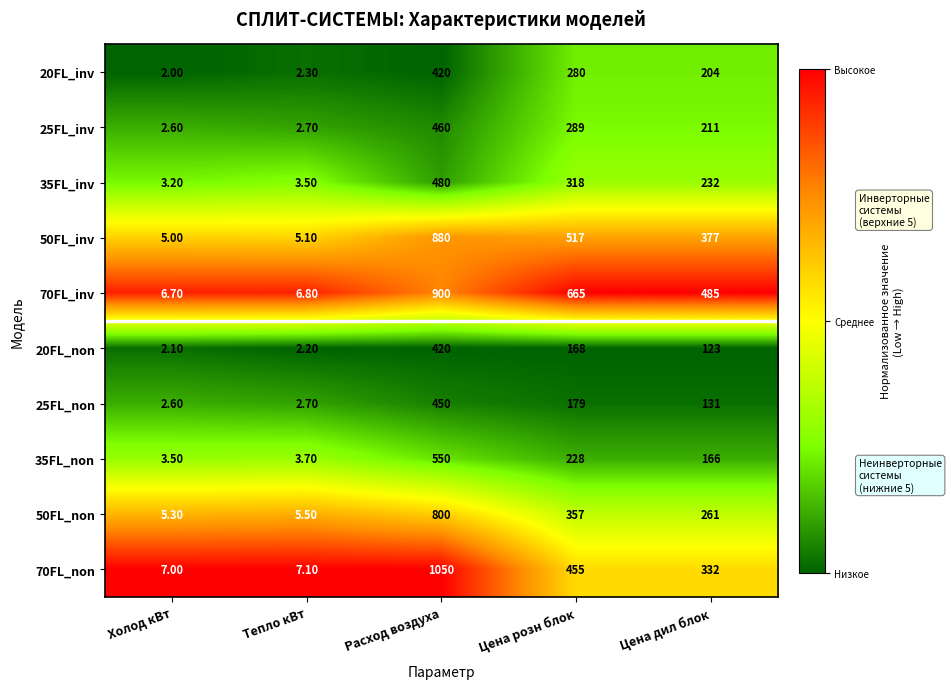

Which category has the lowest value in the 25FL_inv series?

Холод кВт